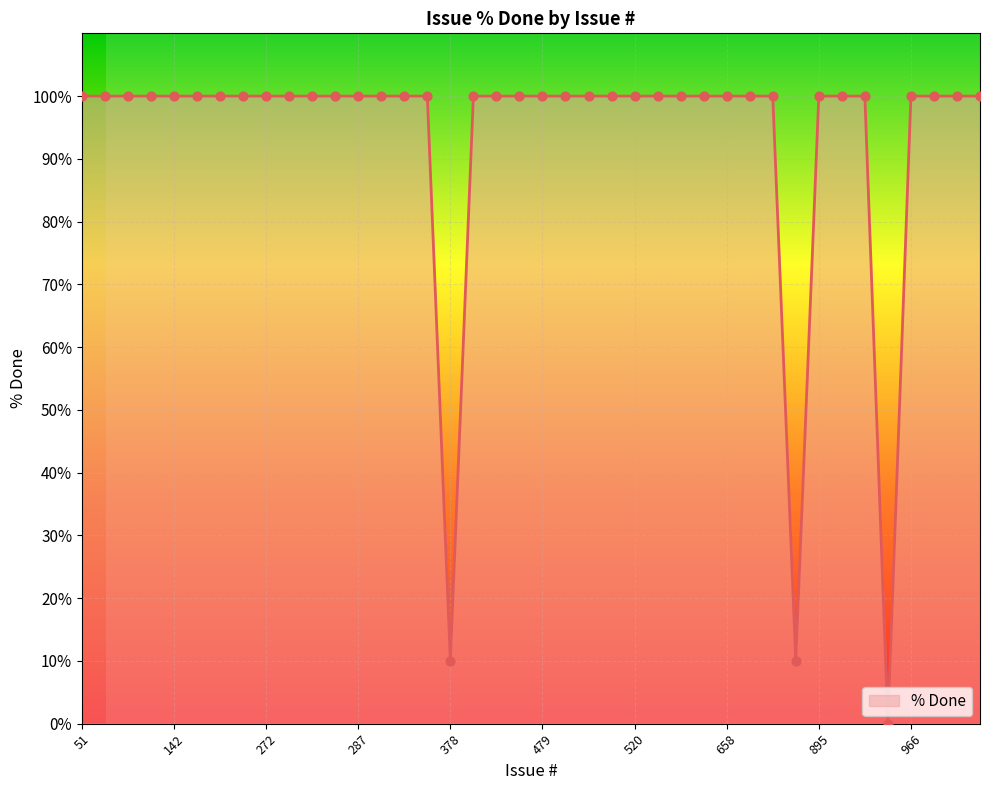

What is the difference between the maximum and minimum values?

100